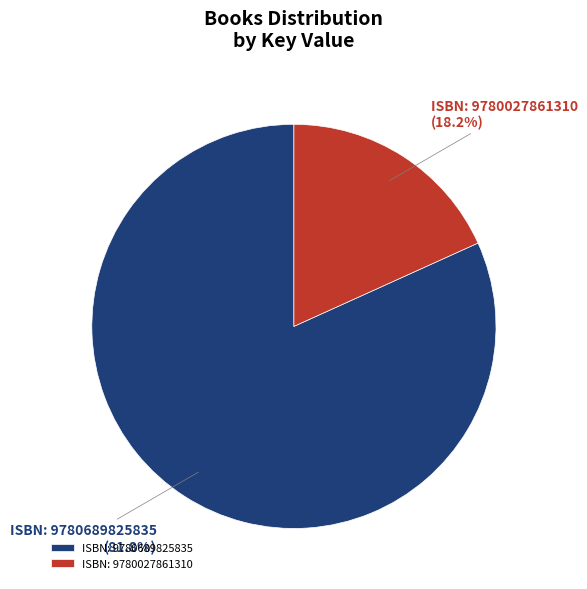

Which has a higher value, ISBN: 9780027861310 or ISBN: 9780689825835?

ISBN: 9780689825835